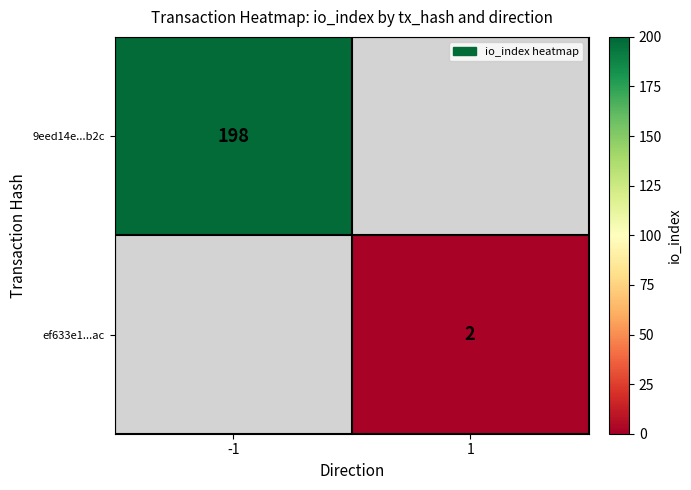

Which has a higher value, 1 or -1?

-1